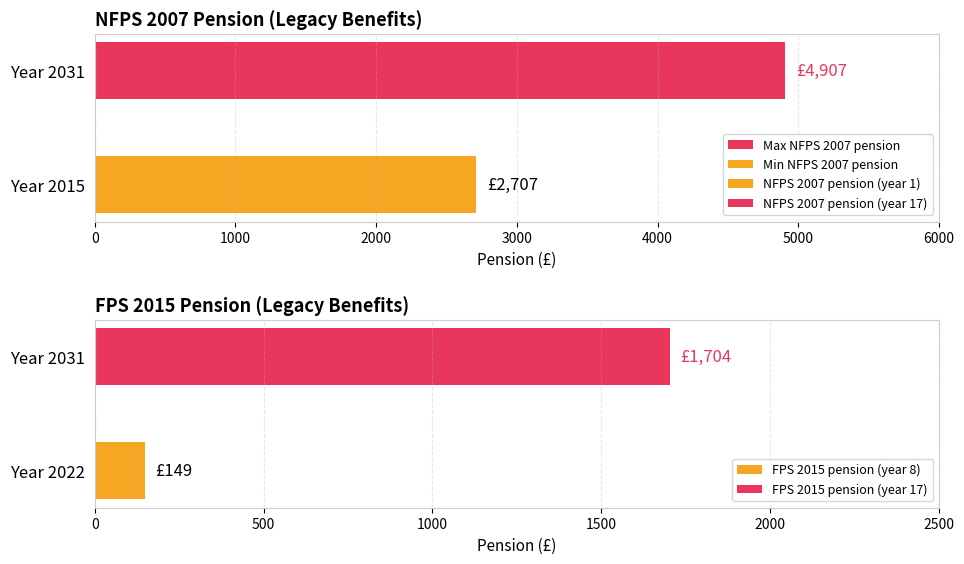

What is the lowest value of the FPS 2015 pension (year 8) series?

149.0